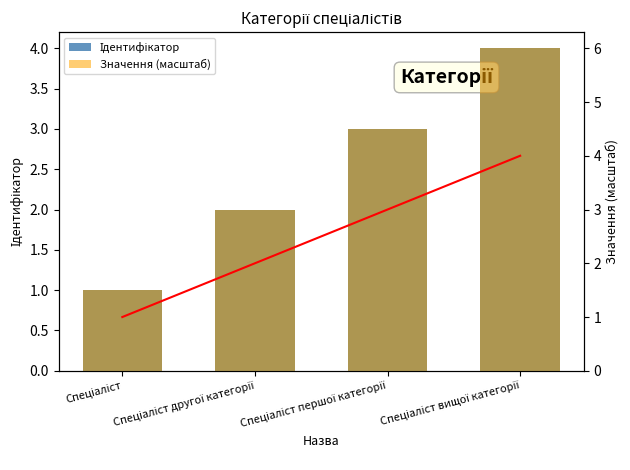

At which category is the sum across all series the highest?

Спеціаліст вищої категорії